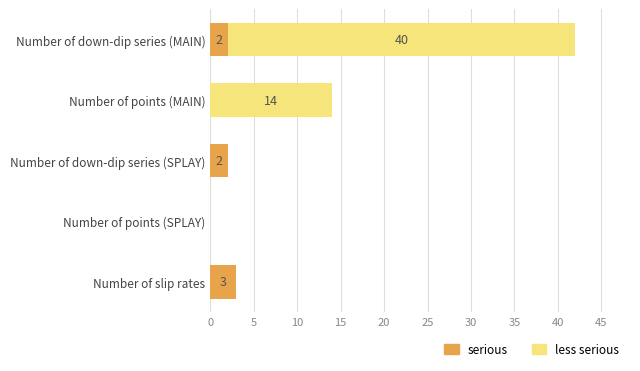

What are all the series names shown in the legend?

serious, less serious